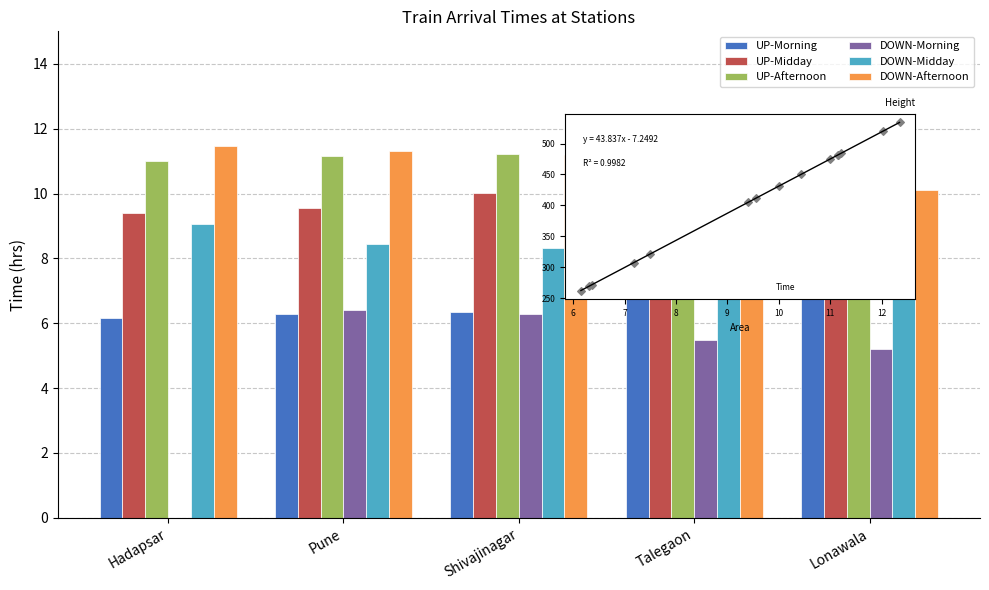

What is the sum of all UP-Morning values?

33.5